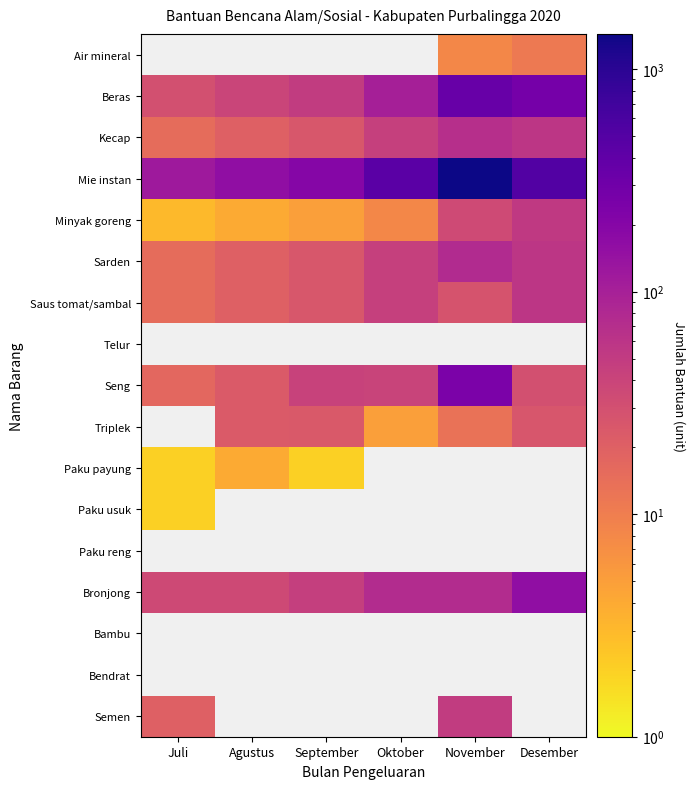

Where is Seng nearest to the value 129?

September